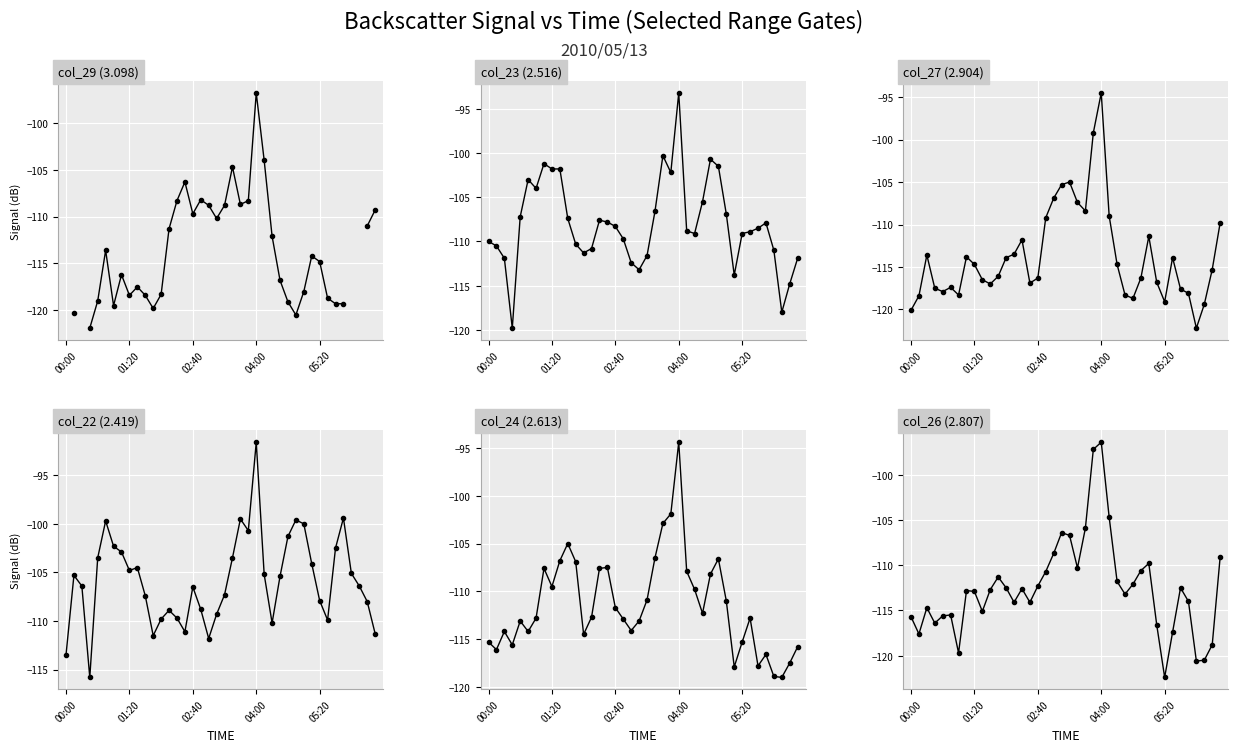

Where is col_22 (2.419) nearest to the value -103?

7